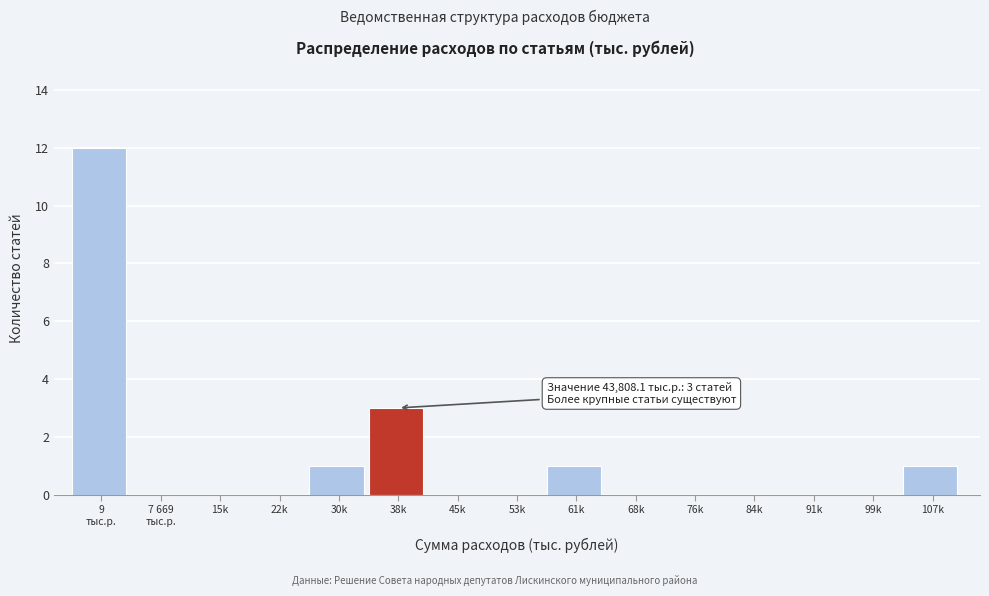

What is the greatest value displayed?

12